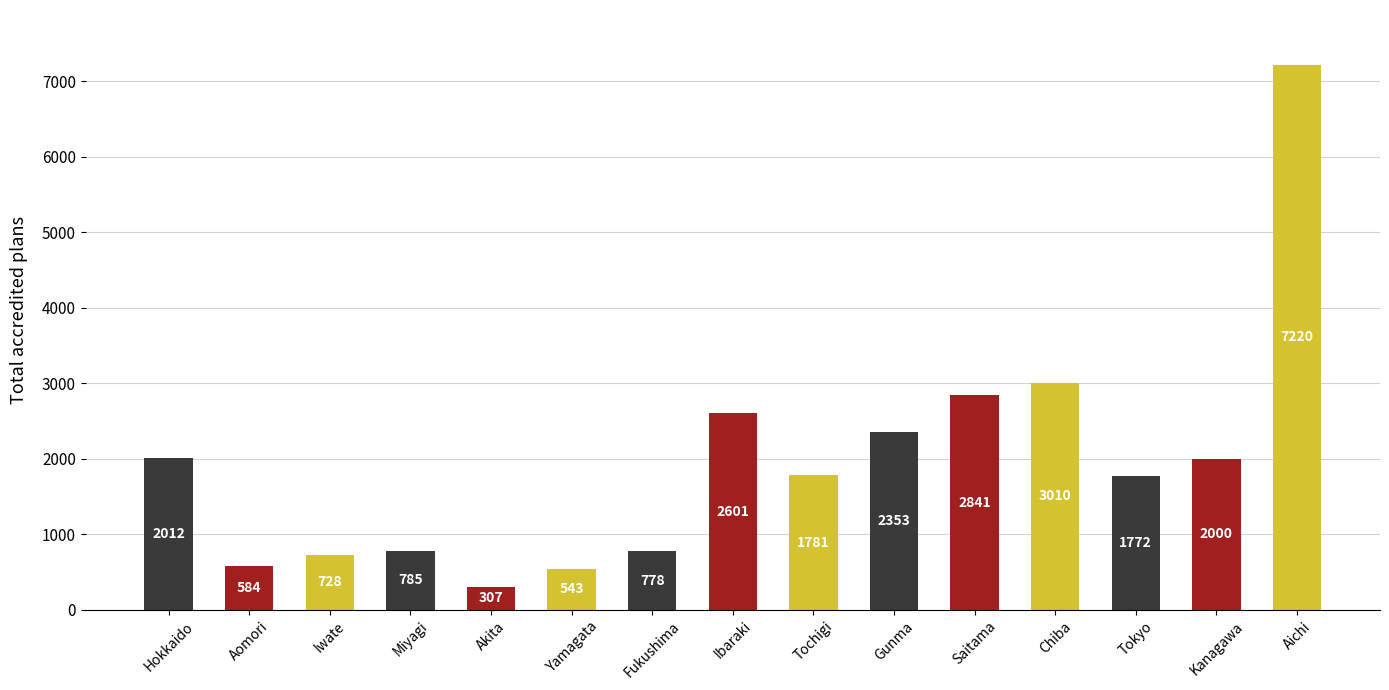

What is the ratio of the value at Tochigi to the value at Hokkaido?

0.9